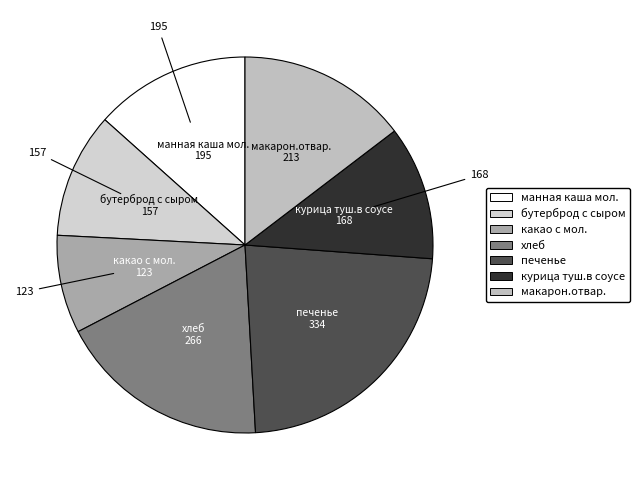

Is there any slice that represents more than half of the pie?

No